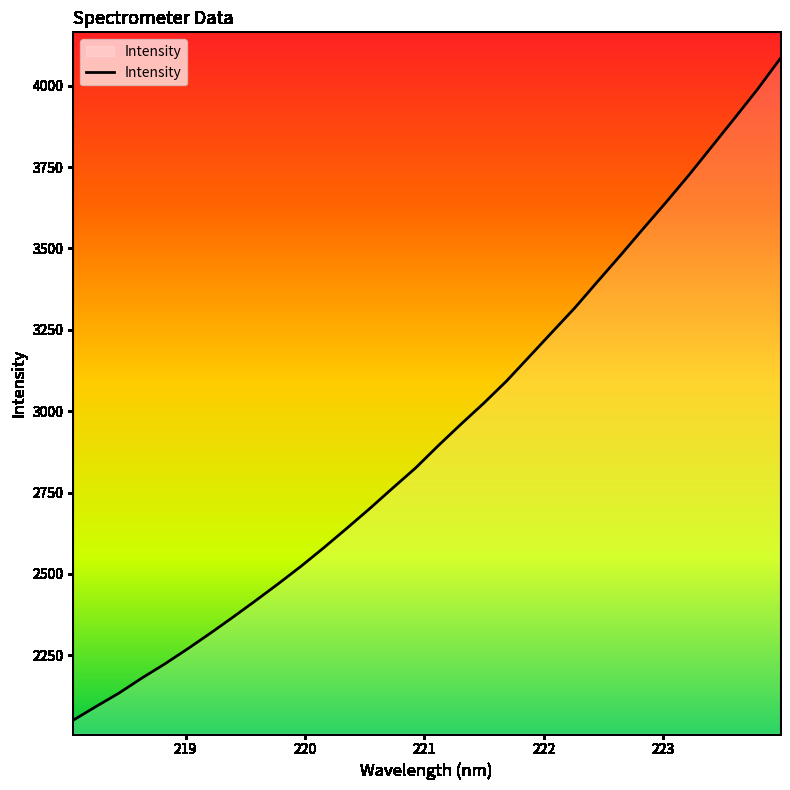

What is the smallest value displayed?

2051.0